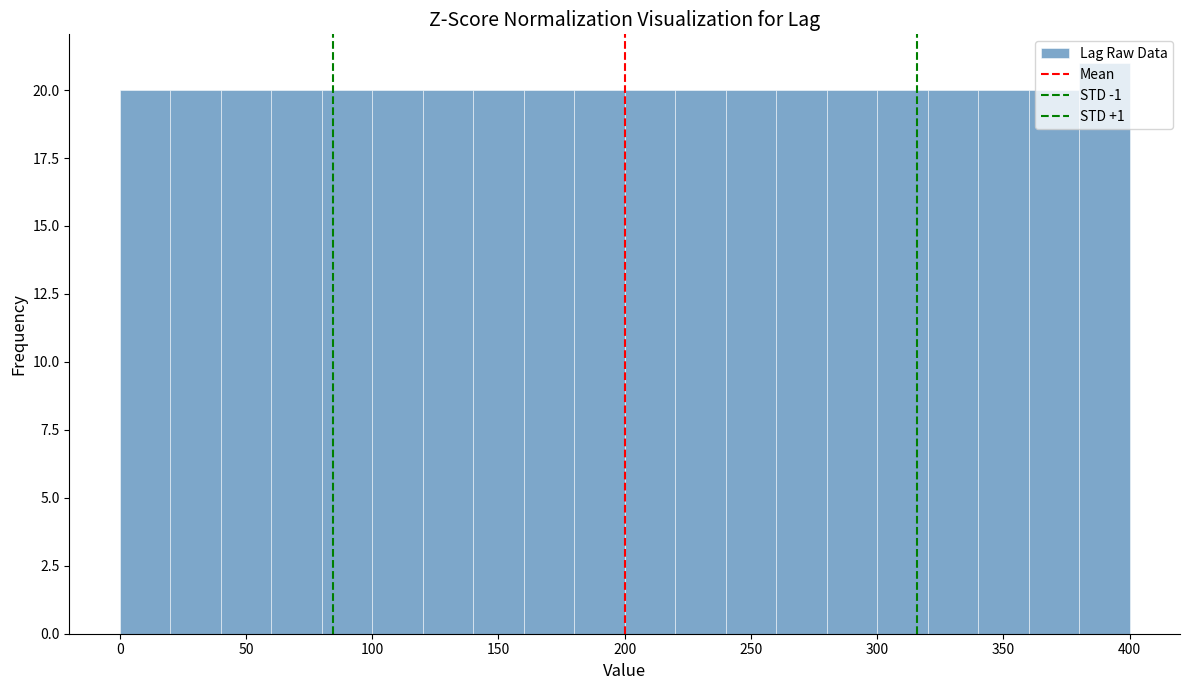

Over which range of the x-axis is the bar tallest?

380 to 400